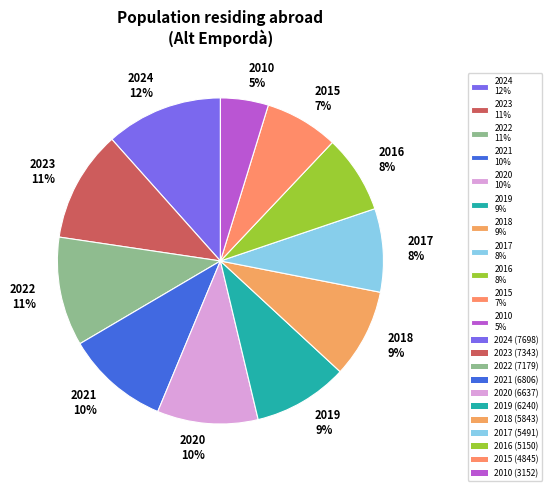

Which slice is the largest?

2024